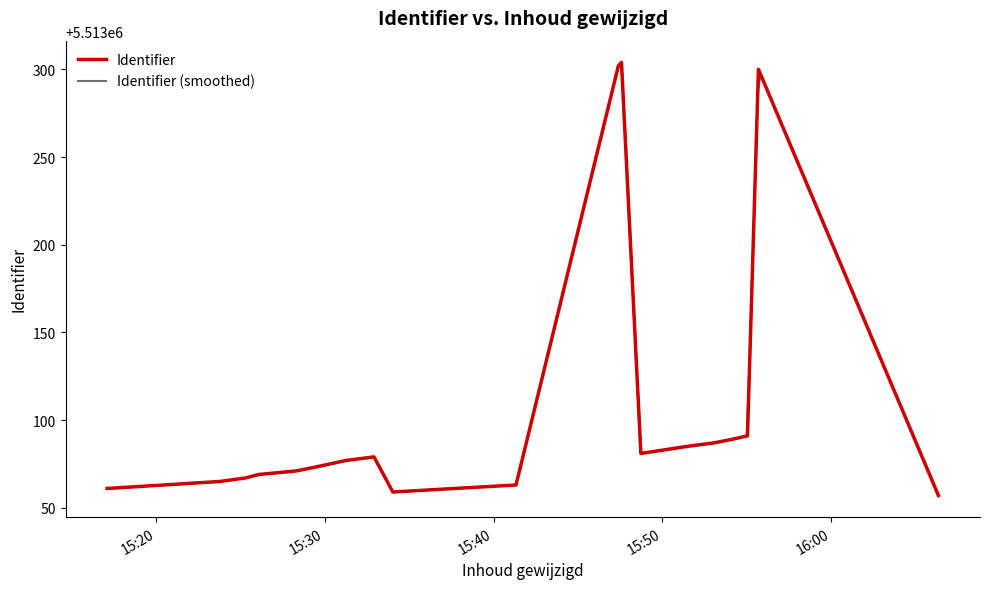

What is the lowest value of the Identifier series?

5513057